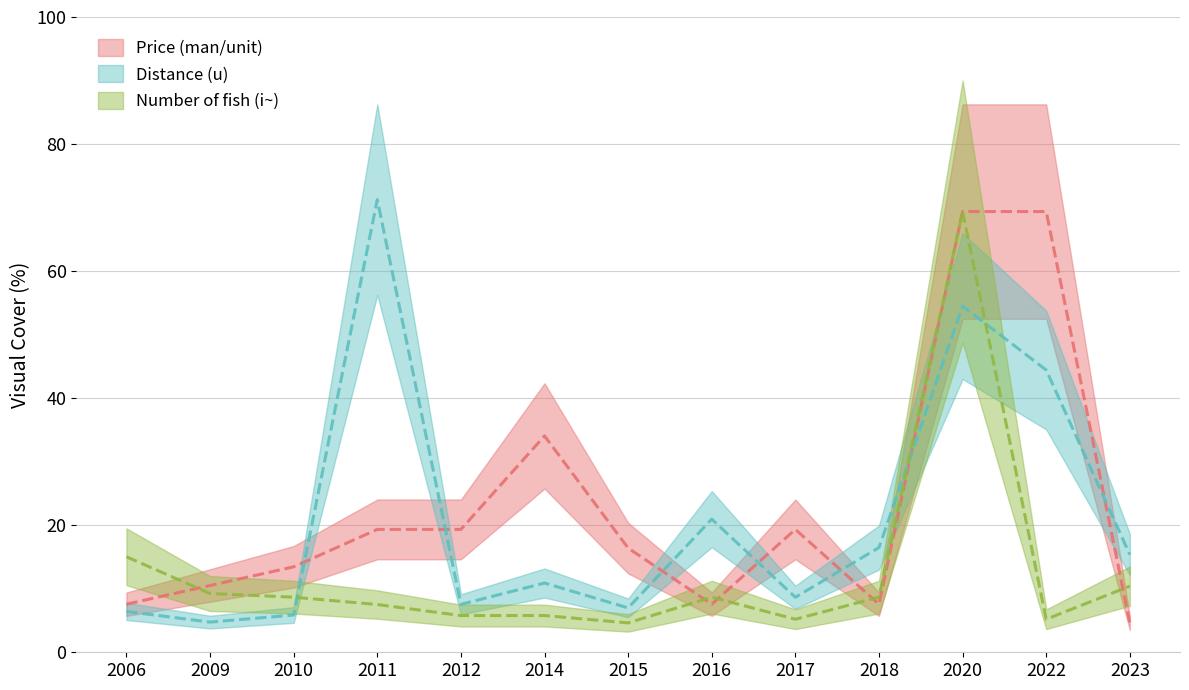

In Price (man/unit), how many points are lower than both neighbors (excluding endpoints)?

2